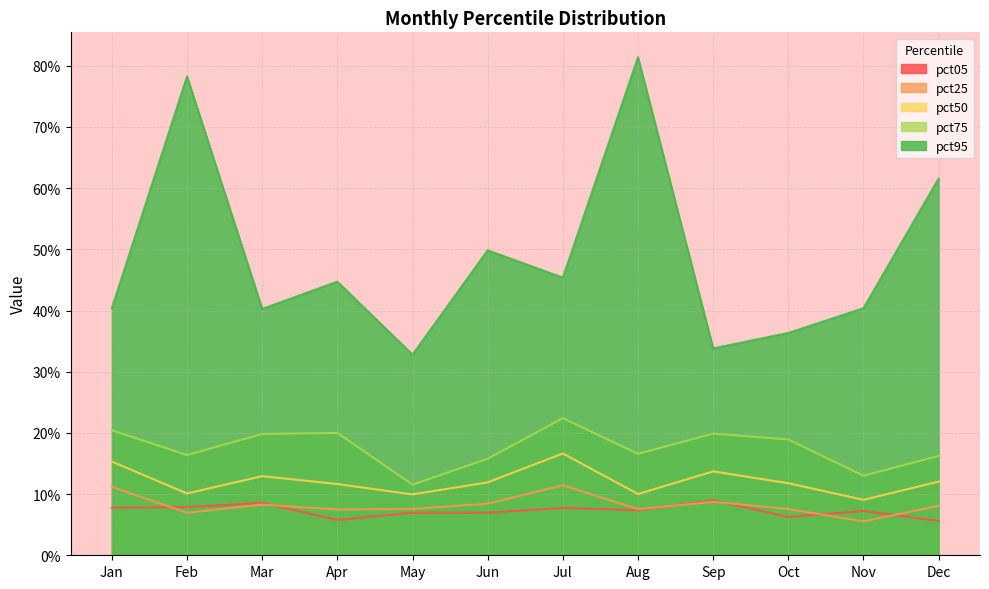

Reading left to right, transcribe all the data shown in this chart.

pct05: 0.1	0.1	0.1	0.1	0.1	0.1	0.1	0.1	0.1	0.1	0.1	0.1
pct25: 0.1	0.1	0.1	0.1	0.1	0.1	0.1	0.1	0.1	0.1	0.1	0.1
pct50: 0.2	0.1	0.1	0.1	0.1	0.1	0.2	0.1	0.1	0.1	0.1	0.1
pct75: 0.2	0.2	0.2	0.2	0.1	0.2	0.2	0.2	0.2	0.2	0.1	0.2
pct95: 0.4	0.8	0.4	0.4	0.3	0.5	0.5	0.8	0.3	0.4	0.4	0.6